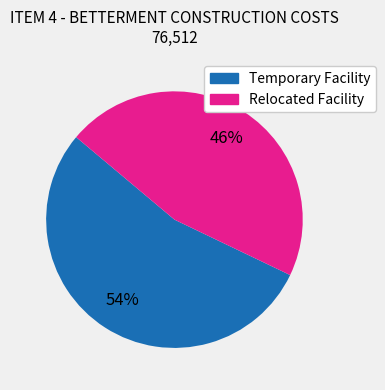

To the nearest percent, what is the combined percentage of Relocated Facility and Temporary Facility?

100%